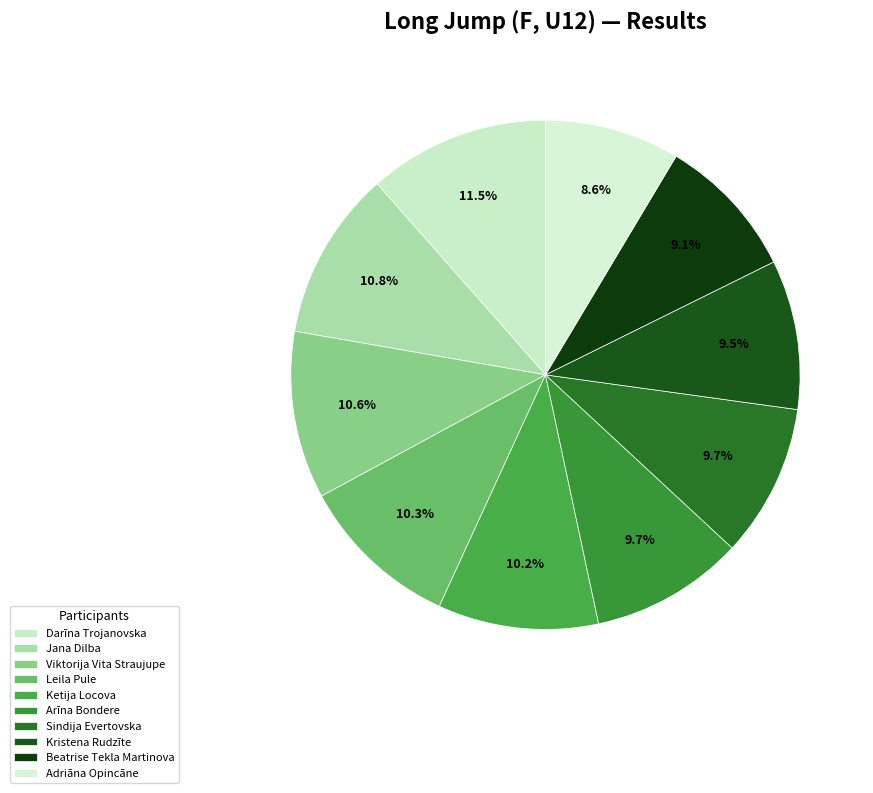

How many segments does this pie chart have?

10